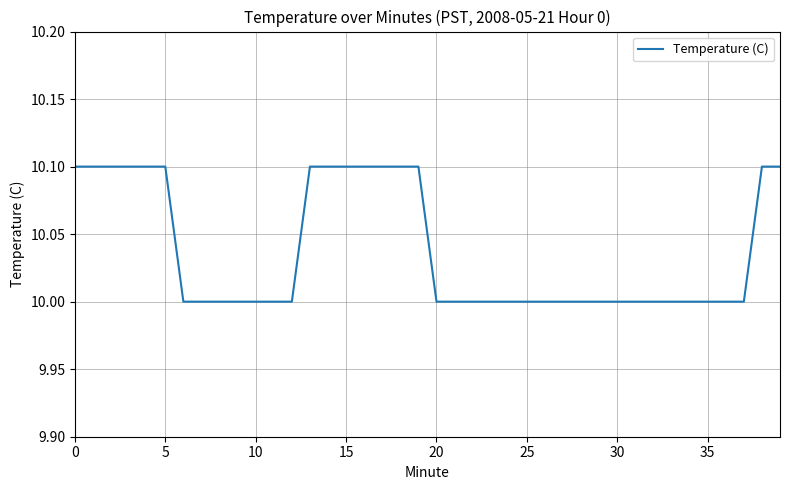

What is the maximum value shown in the chart?

10.1